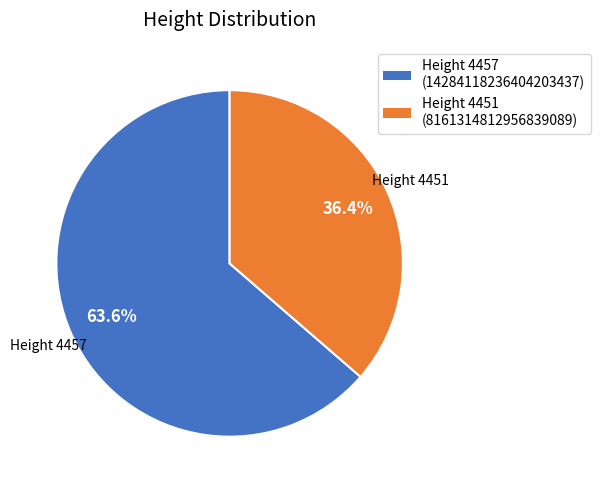

Which slice represents more than half of the pie?

Height 4457